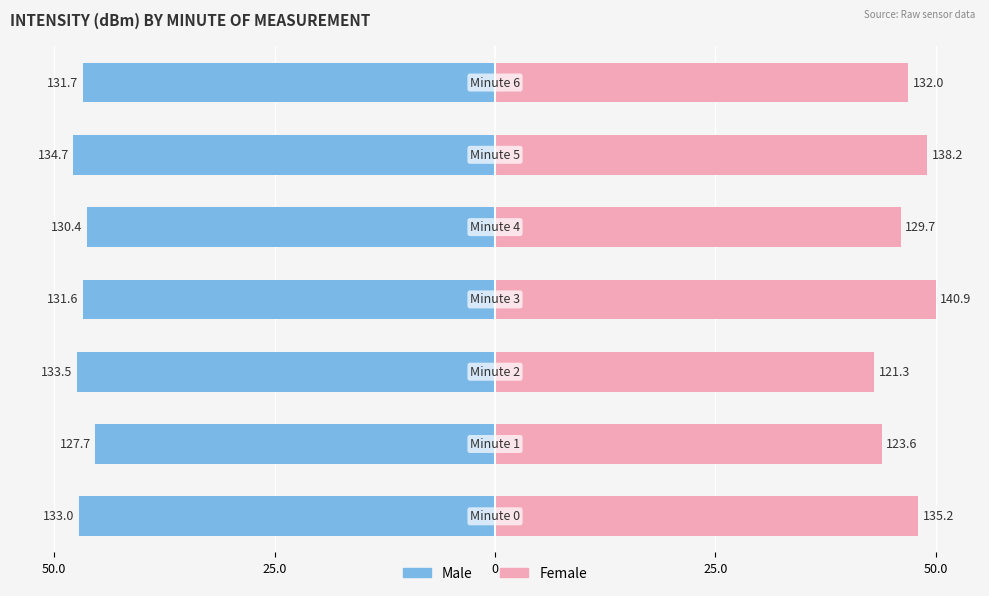

Reading left to right, extract all data points from this chart.

Male: -47.2	-45.3	-47.4	-46.7	-46.3	-47.8	-46.7
Female: 48.0	43.9	43.0	50.0	46.0	49.0	46.9